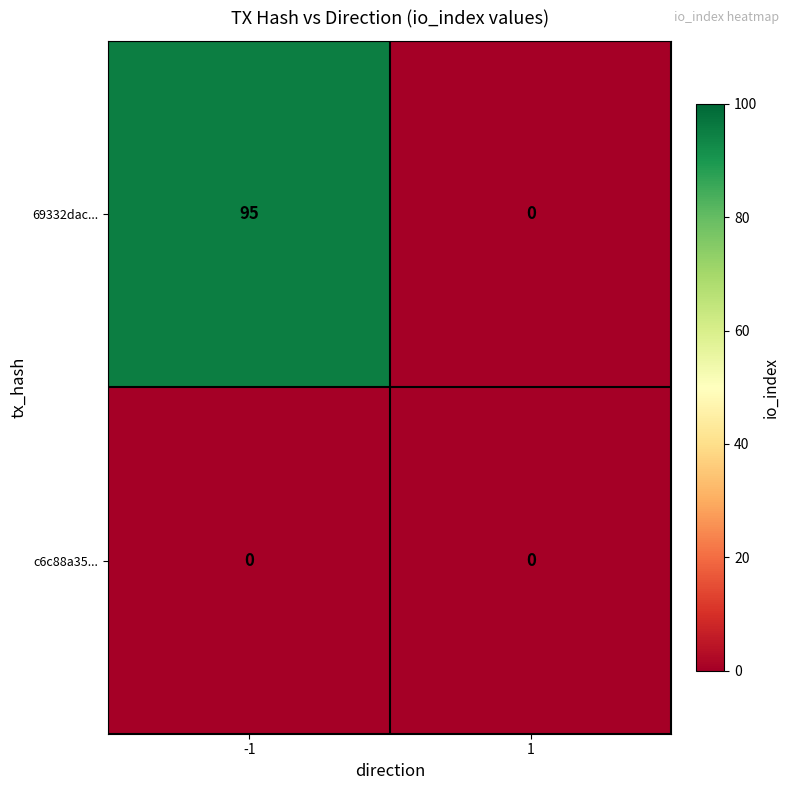

How many distinct data groups are displayed?

2